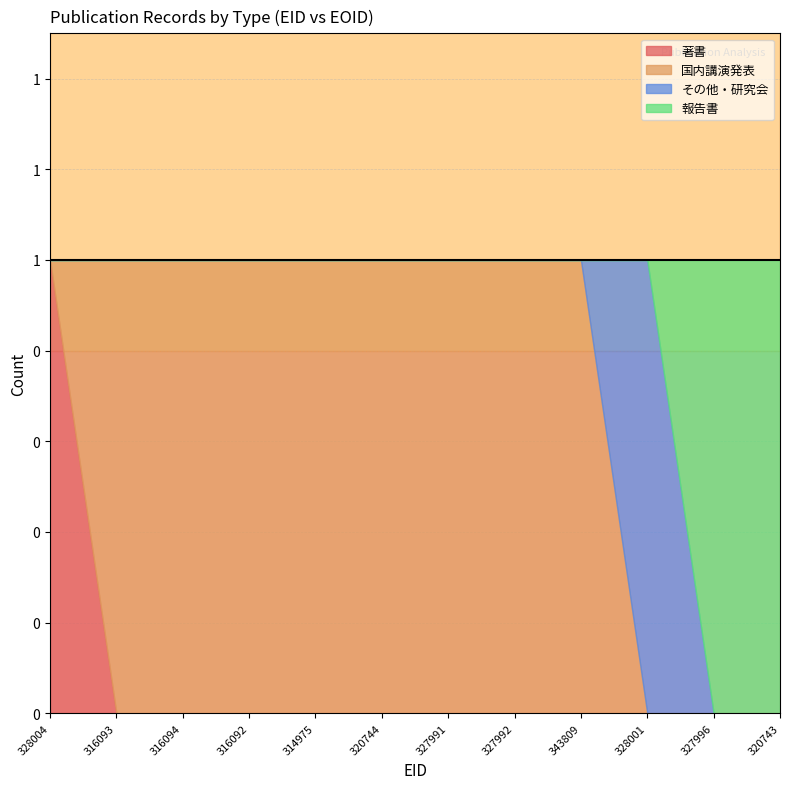

What is the label of the 8th point from the right?

314975